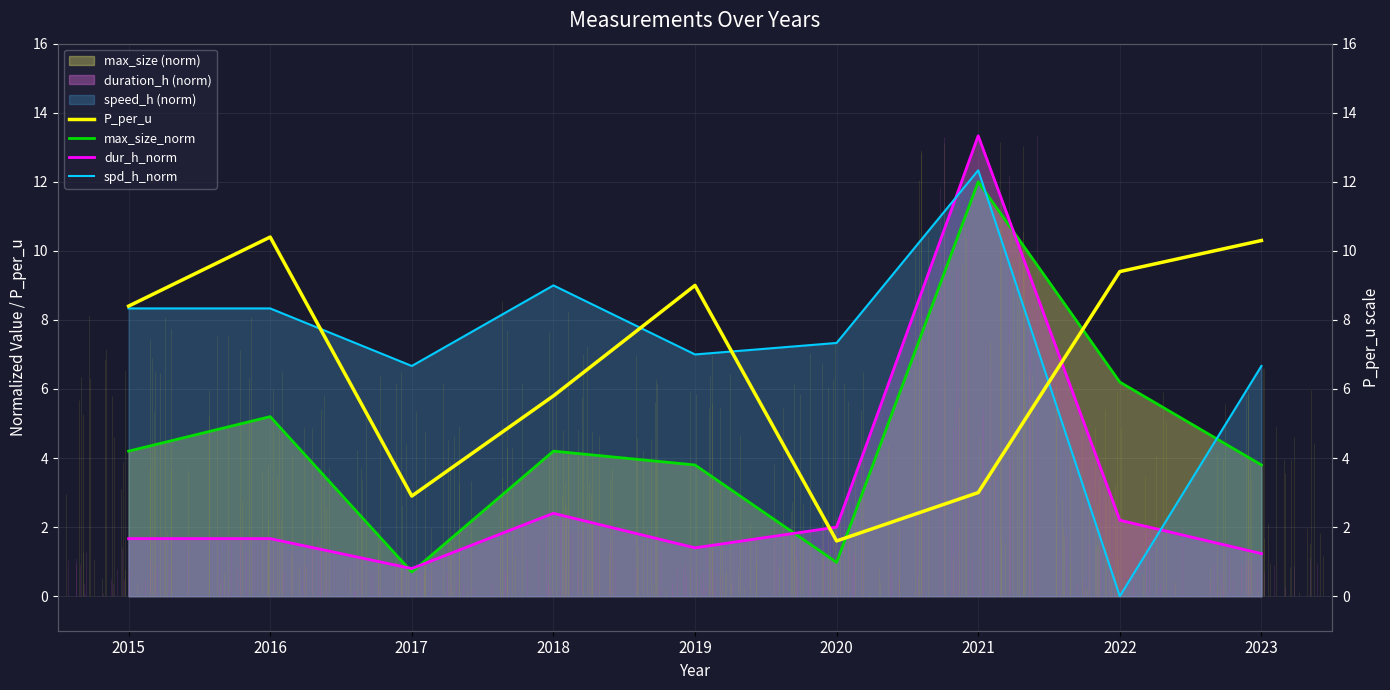

What value does the dur_h_norm series have at 2015?

1.7